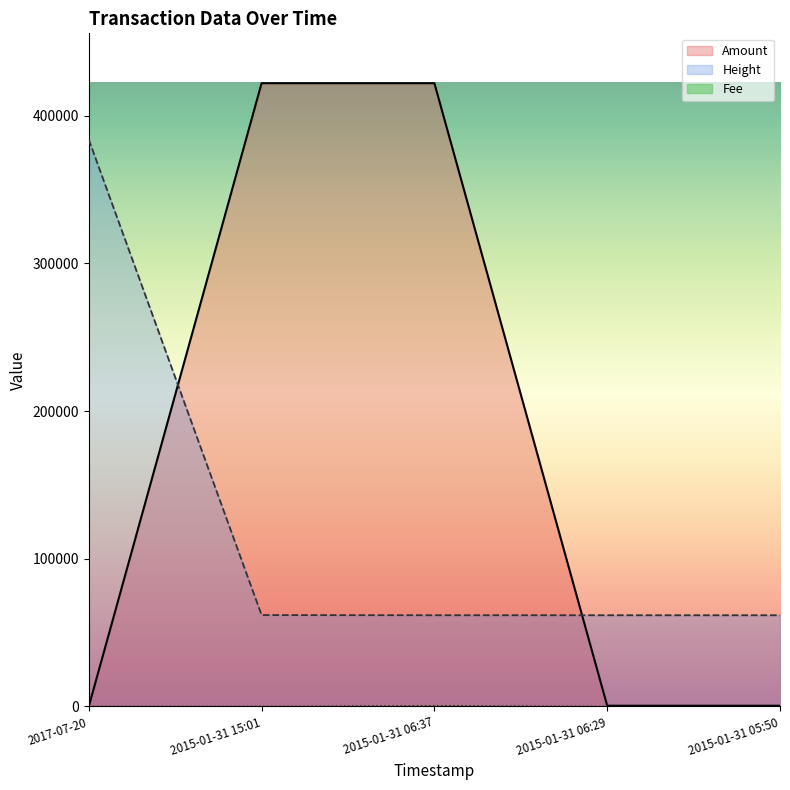

Rank the categories by Height value from highest to lowest.

2017-07-20, 2015-01-31 15:01, 2015-01-31 06:37, 2015-01-31 06:29, 2015-01-31 05:50